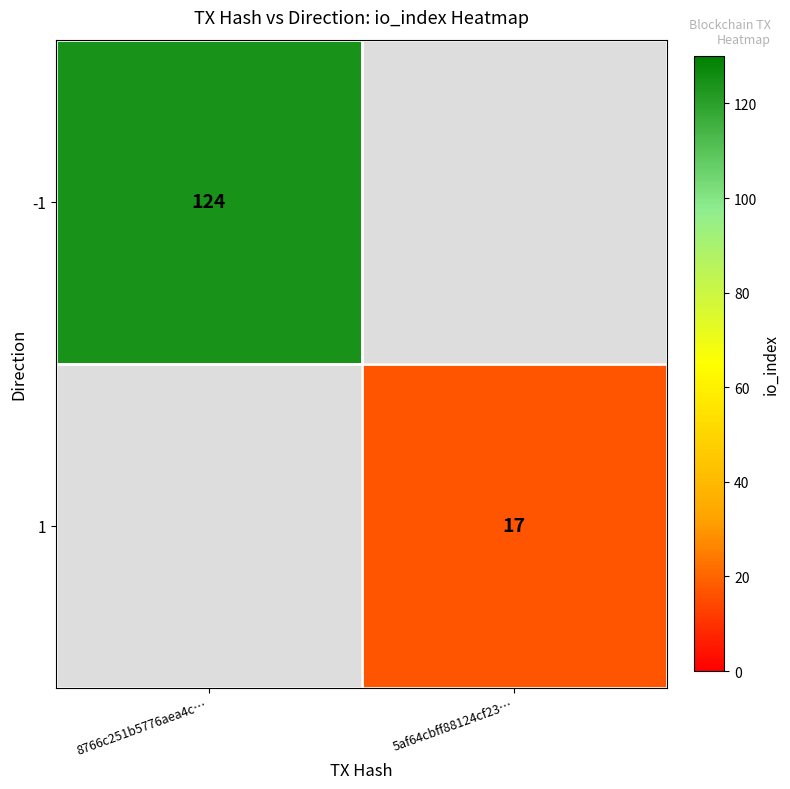

Is it true that 1 equals 17 at 5af64cbff88124cf23…?

True